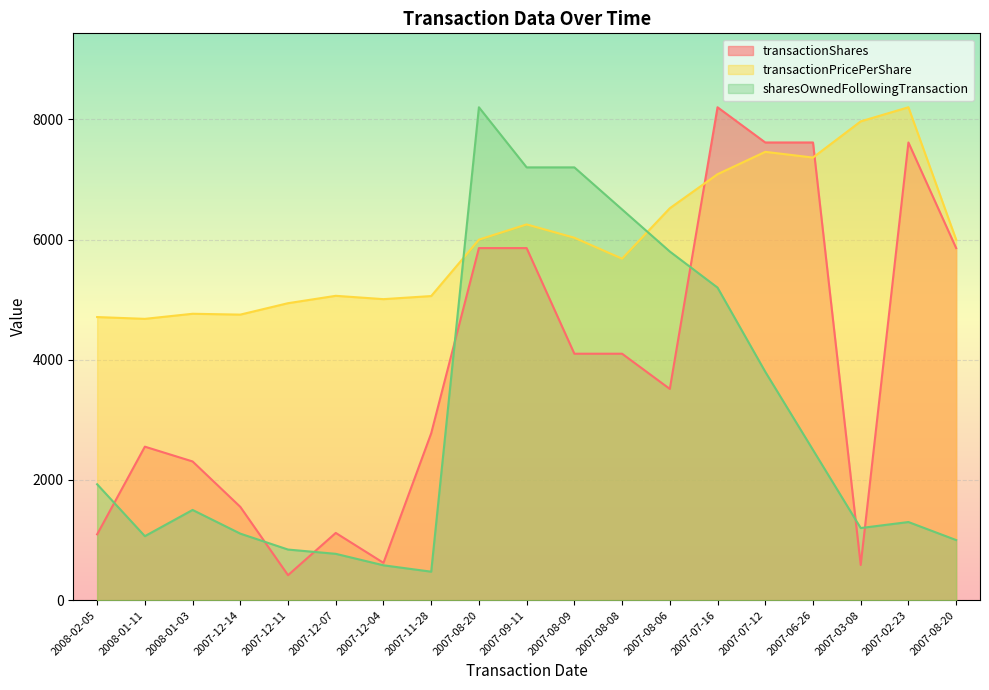

How many lines are shown in the chart?

3